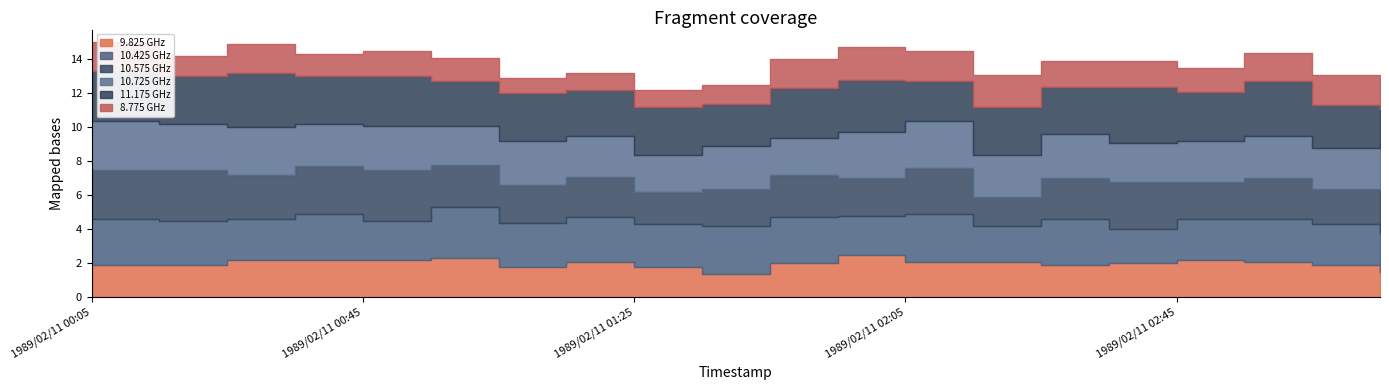

How many lines are shown in the chart?

6